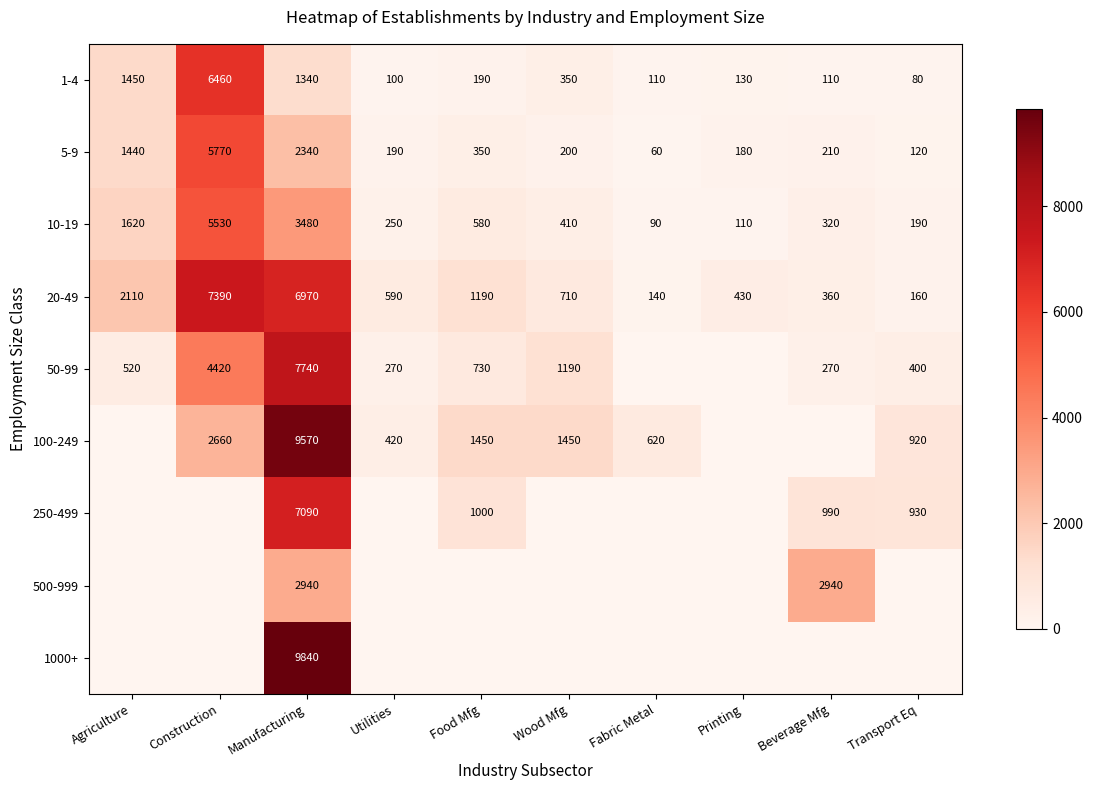

Which category has the lowest value across all series?

Fabric Metal